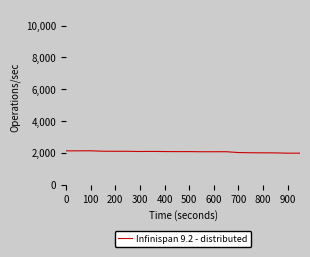

What is the smallest value displayed?

1991